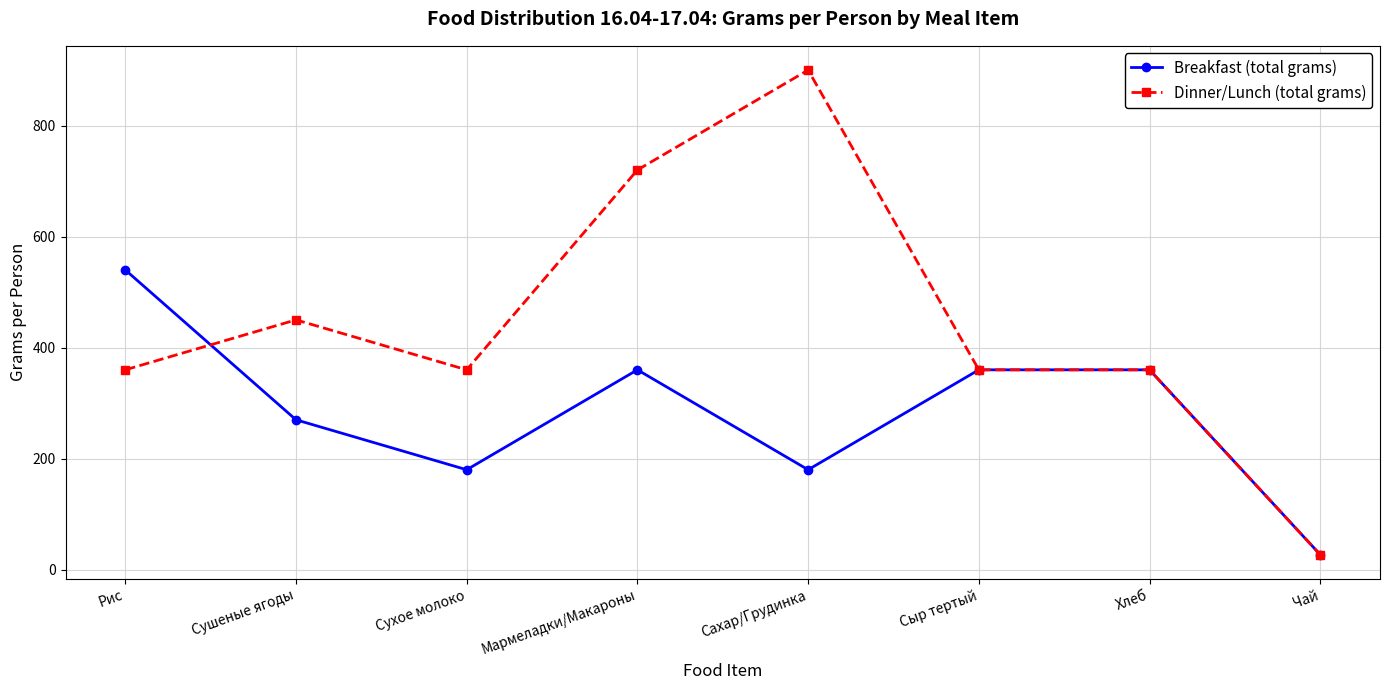

At which category does the chart reach its minimum across all series?

Чай